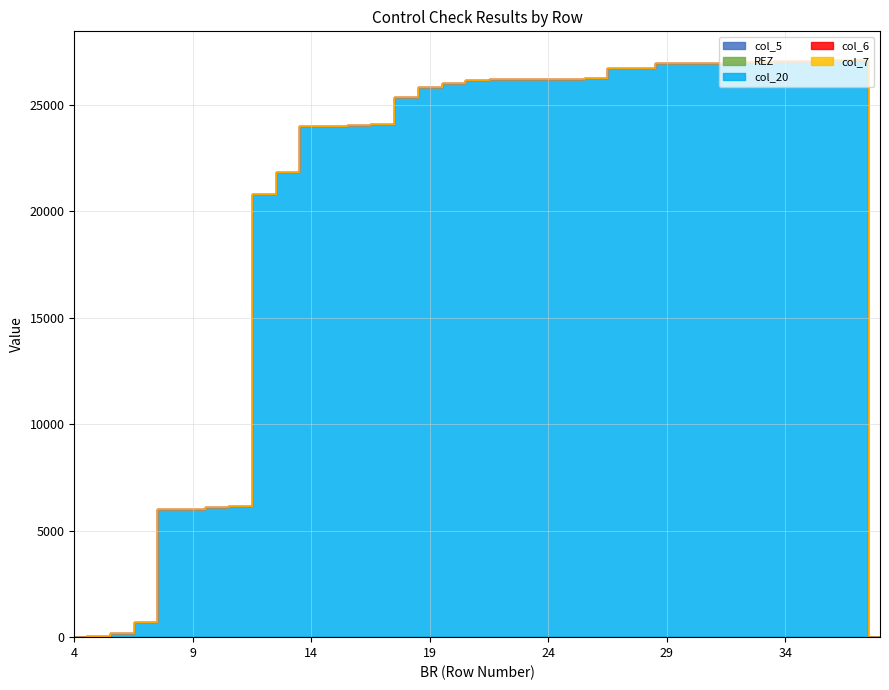

Does the chart display data point markers on the line(s)?

No